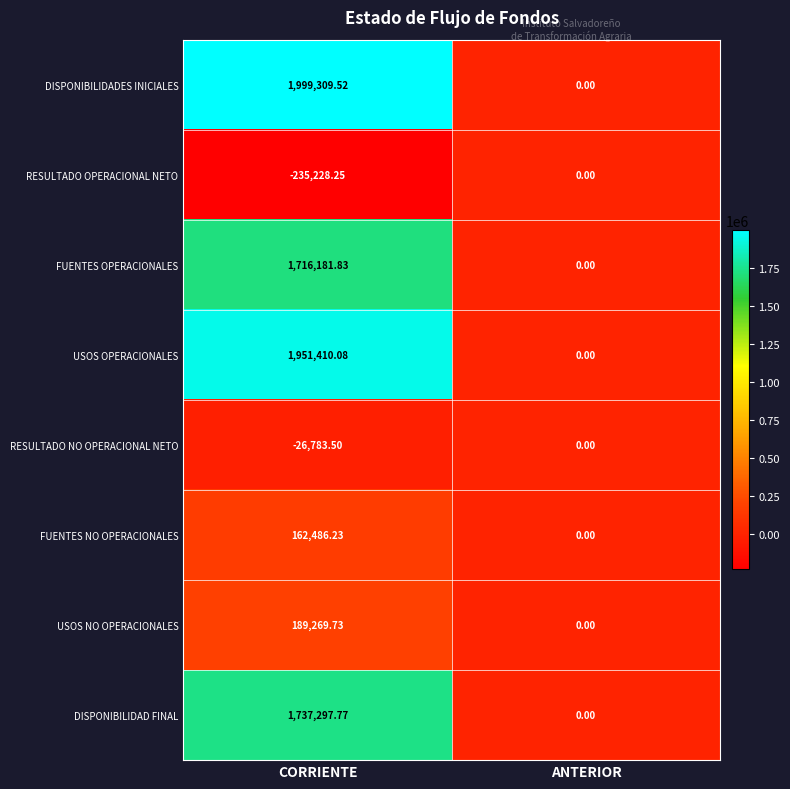

At which category is the sum across all series the highest?

CORRIENTE